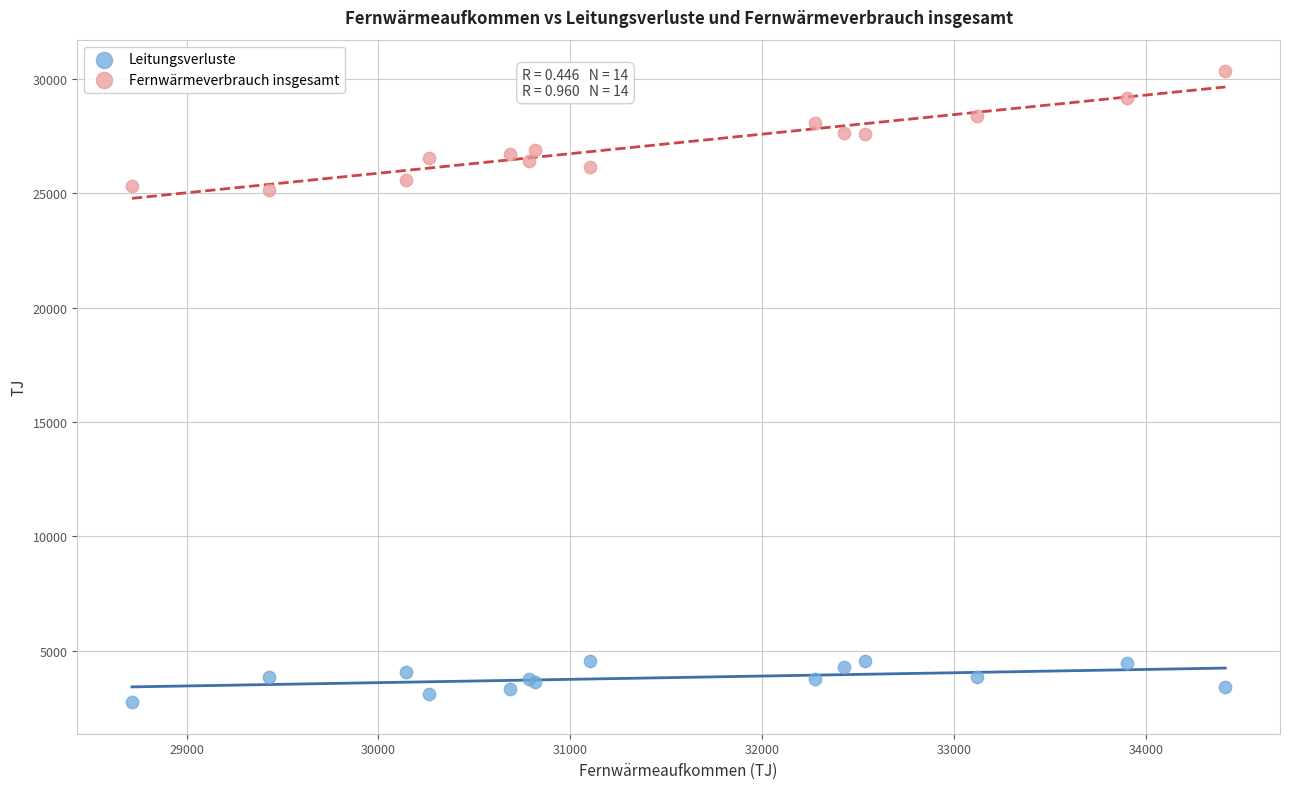

Which series contains the highest Y value?

Fernwärmeverbrauch insgesamt